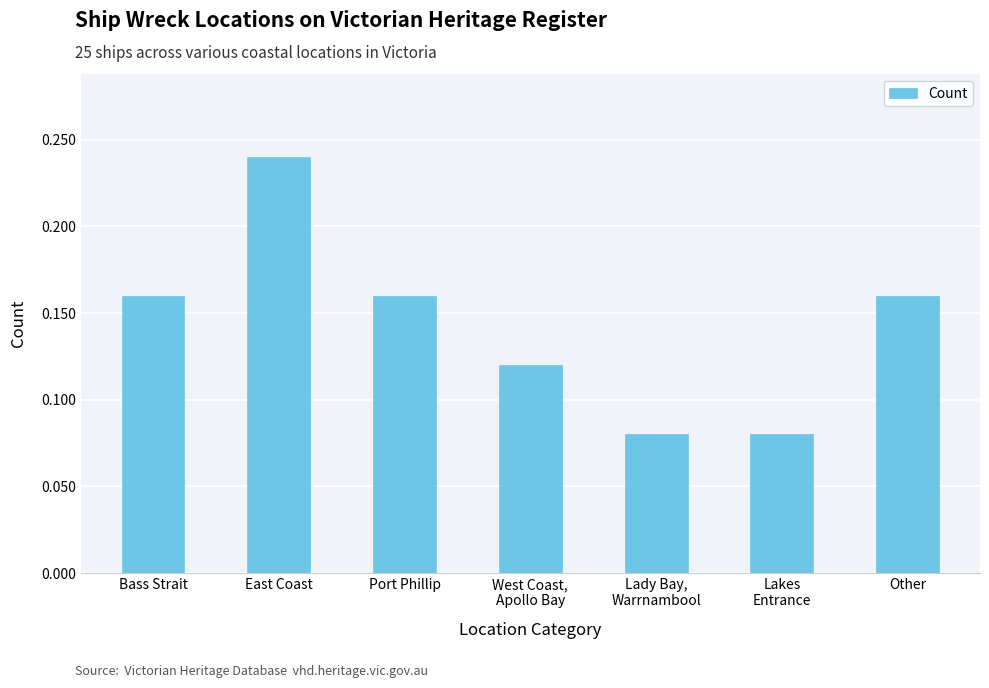

True or false: the data shows 0.1 at Other.

False